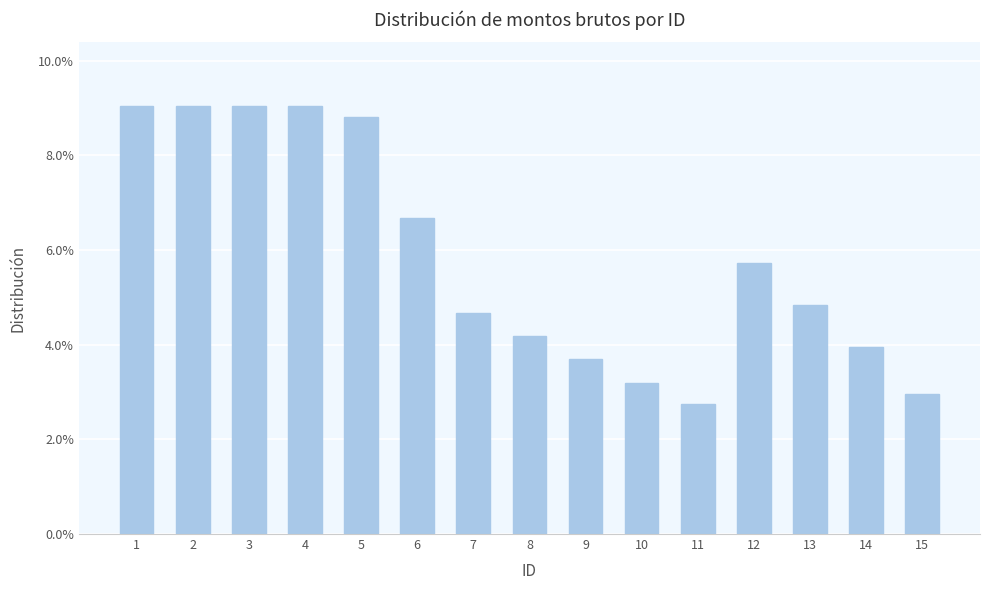

How many bars are there in total?

15